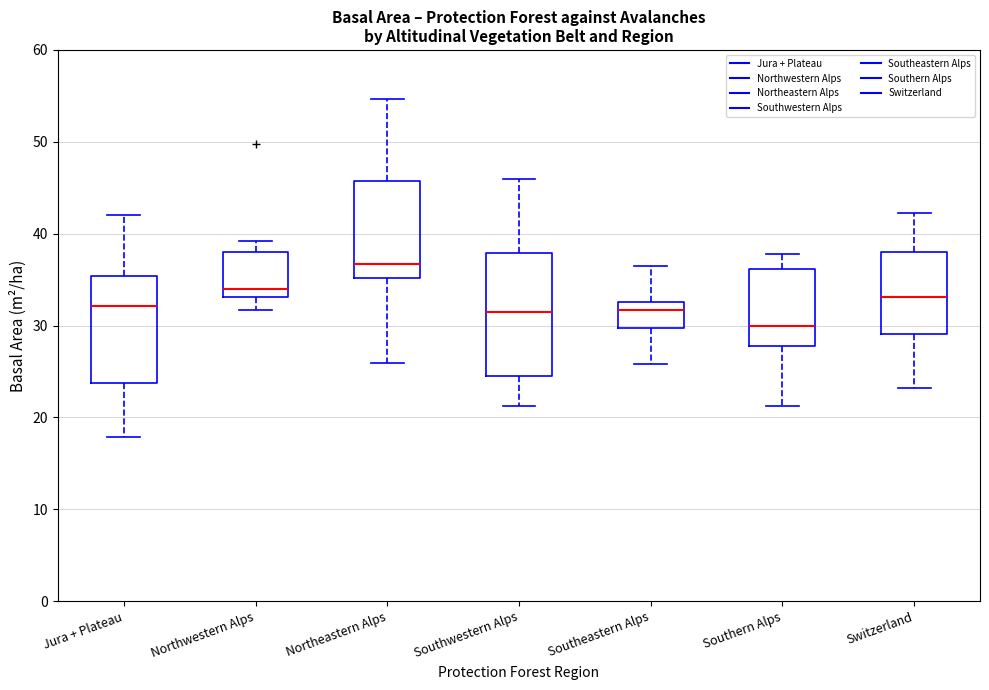

Where does the lower whisker of the box for Northeastern Alps end on the y-axis? The values are not printed on the chart, so give them approximately, as read against the axis.

26